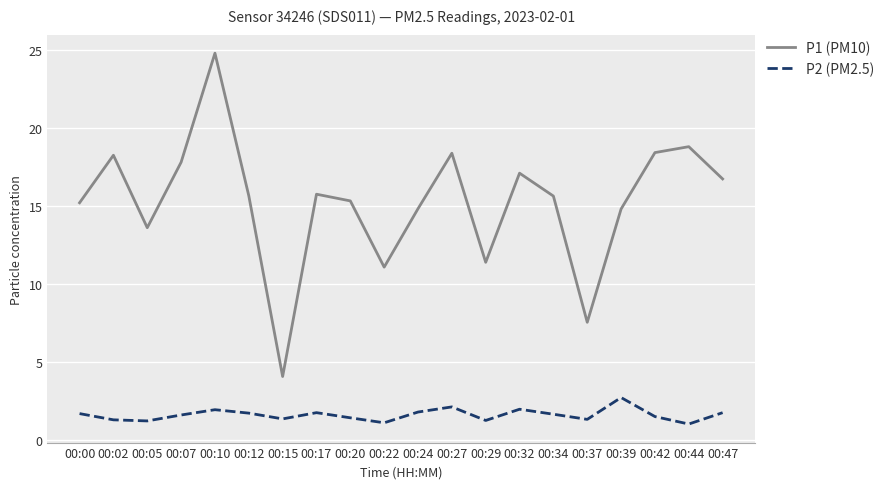

At which category does P1 (PM10) reach its first local peak?

00:02